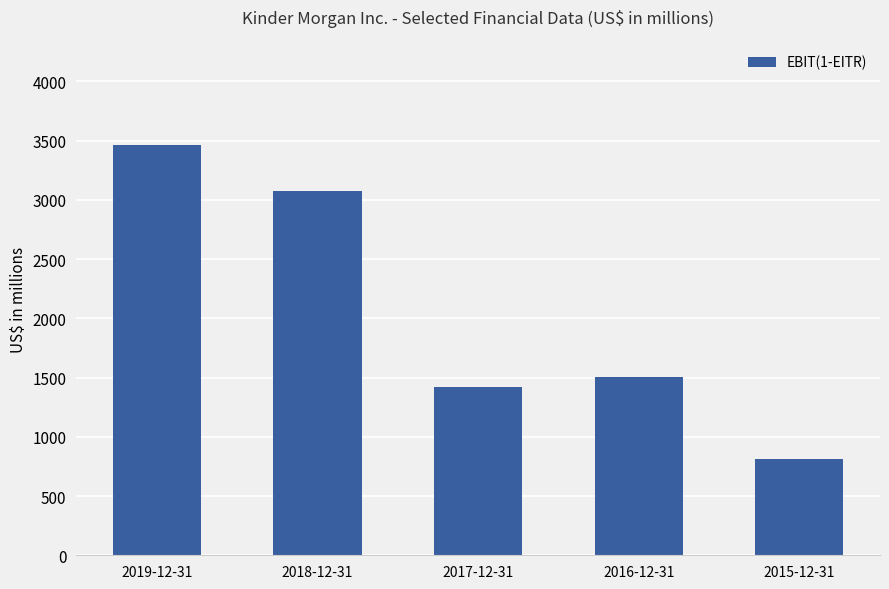

What is the difference between the maximum and minimum values?

2654